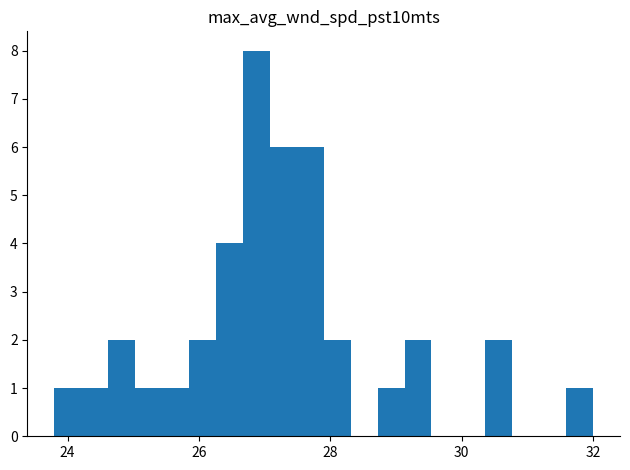

Around what value on the x-axis is the tallest bar? Give the approximate position of its centre, as read against the axis.

26.8